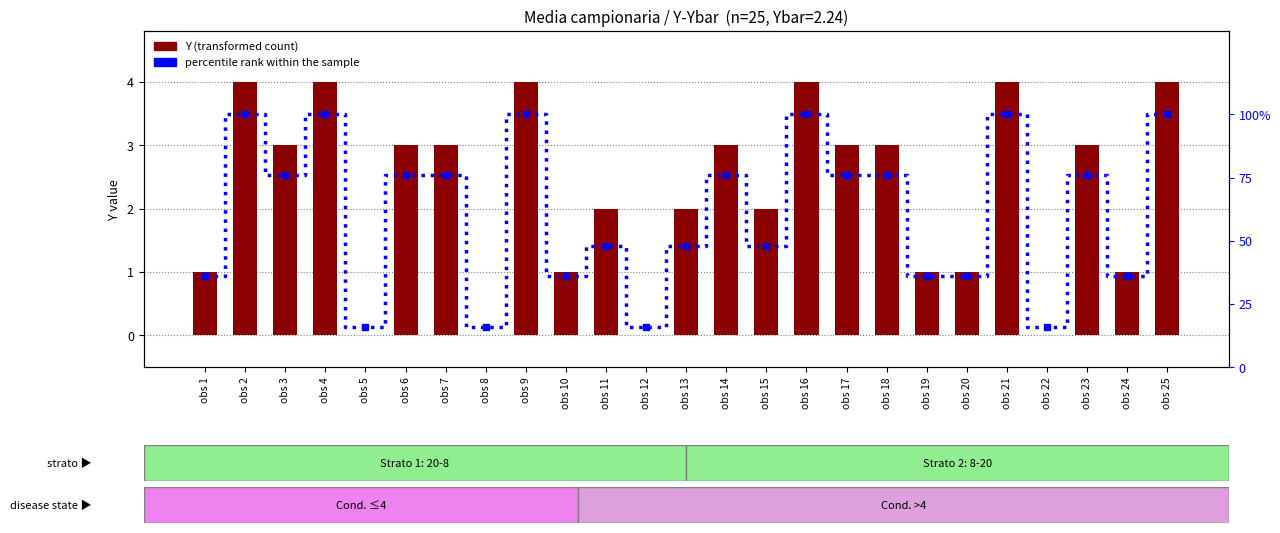

How many values in Y (transformed count) are above zero?

21